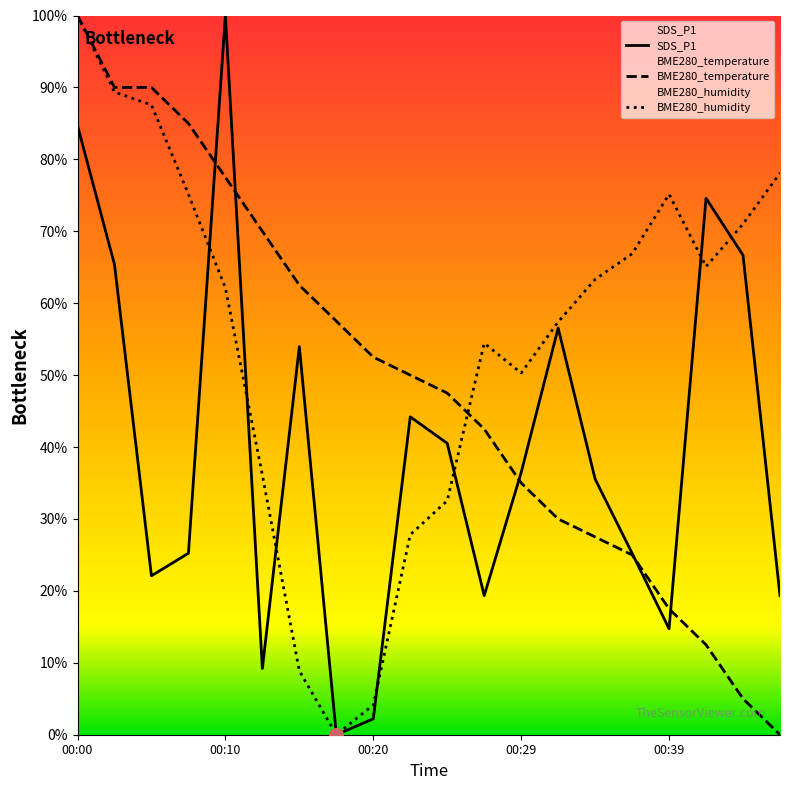

Which series has the largest range (max minus min)?

SDS_P1